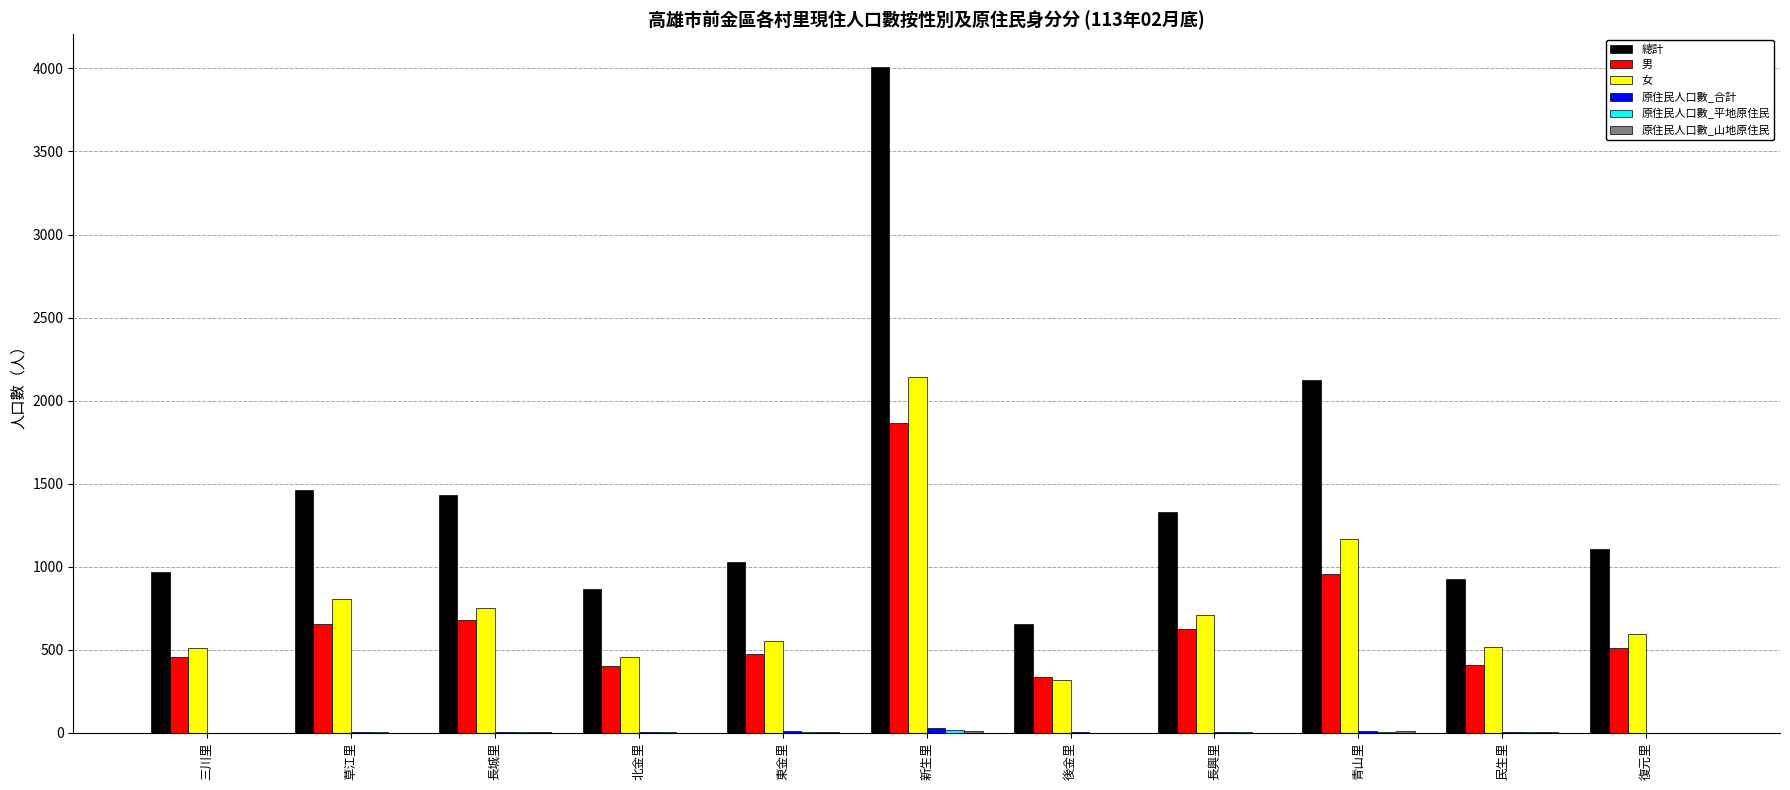

How many groups of bars are there?

11